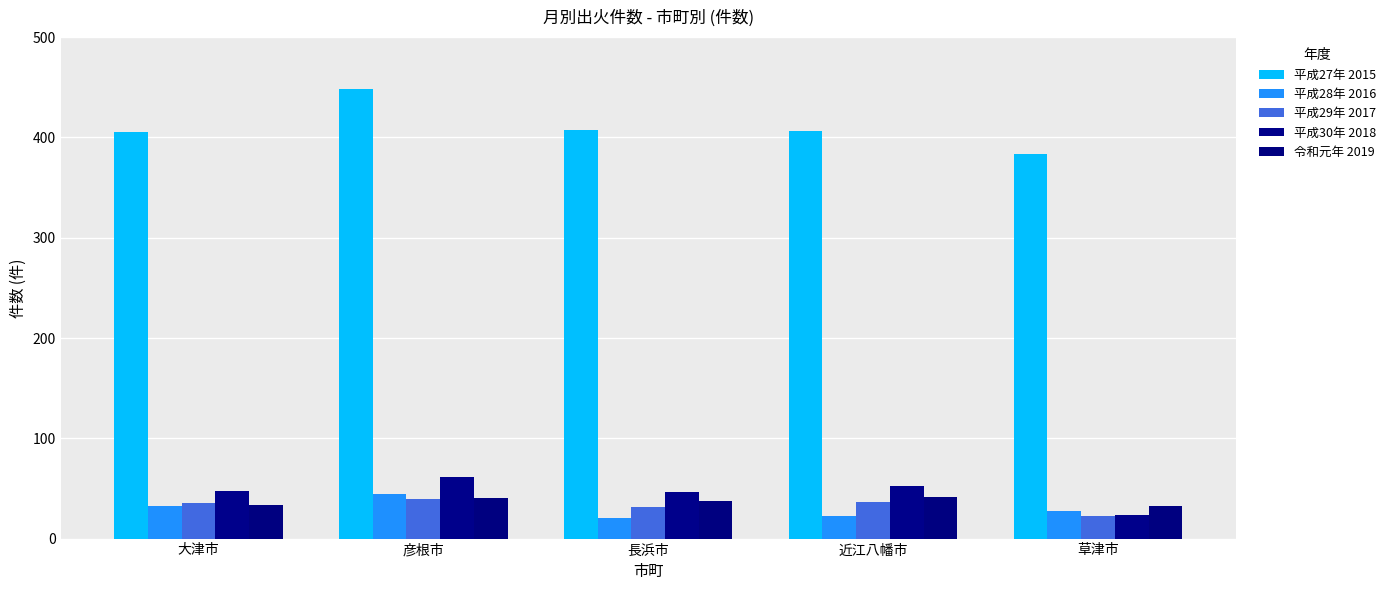

What is the average value of the 平成30年 2018 series?

46